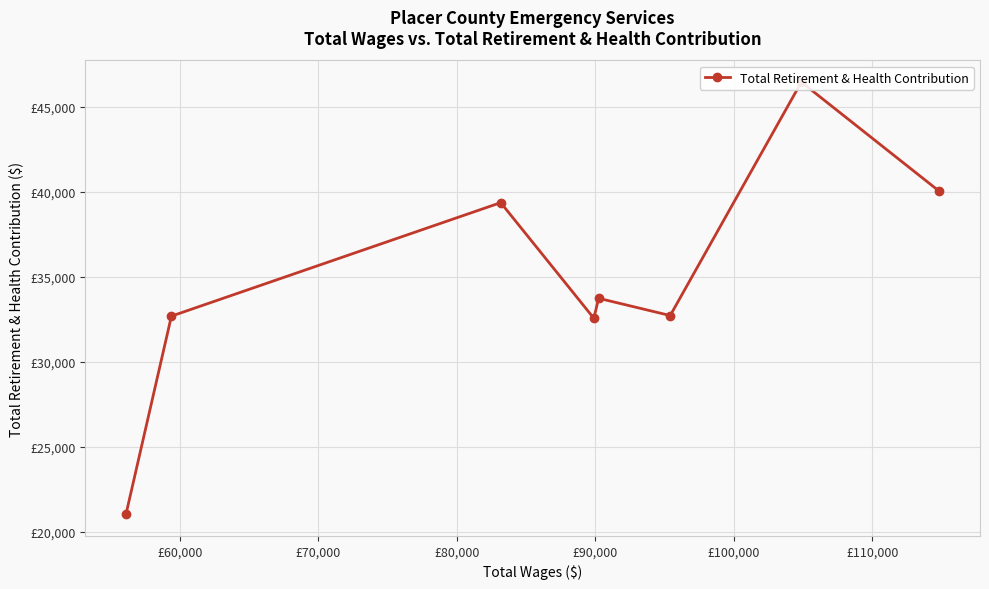

What position from the right is £90,000?

4